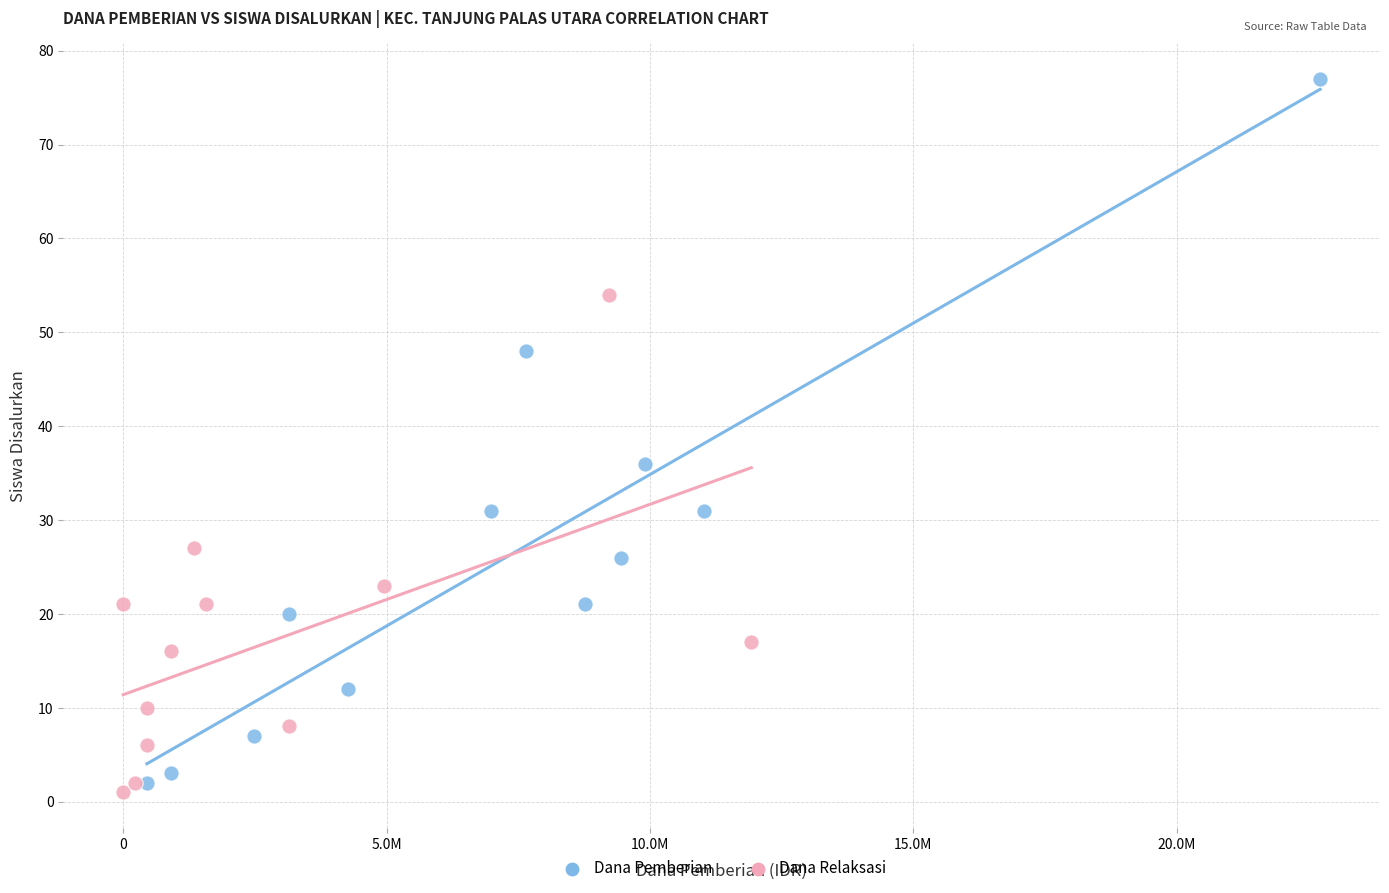

Which series contains the highest Y value?

Dana Pemberian